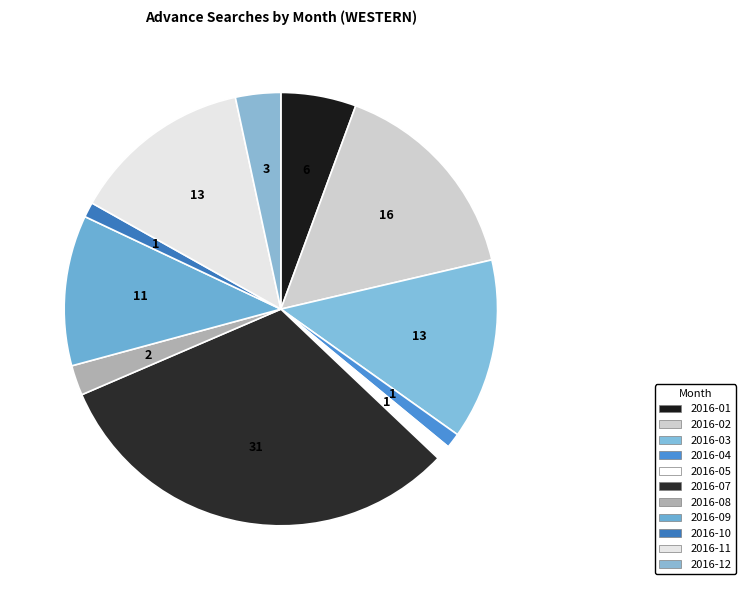

How many segments does this pie chart have?

11